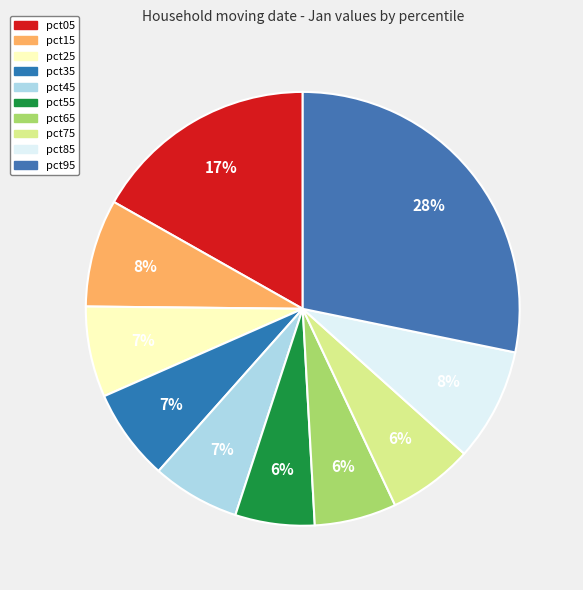

The pct55 slice represents 12% of the pie. True or false?

False